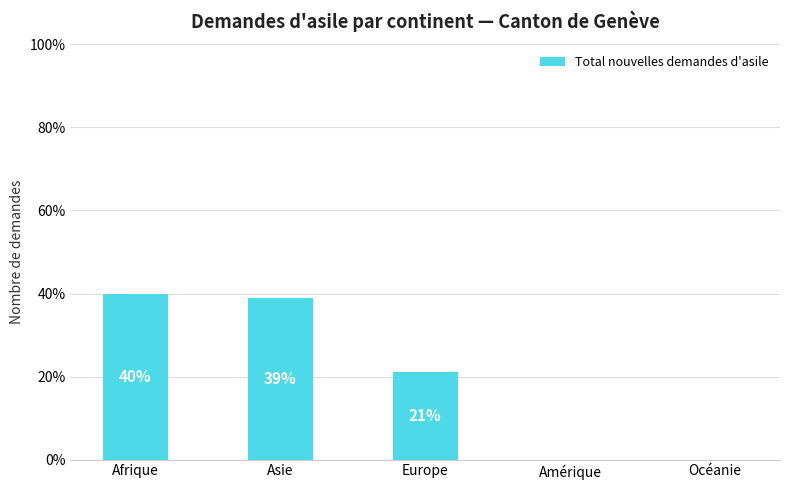

What is the maximum value shown in the chart?

39.9